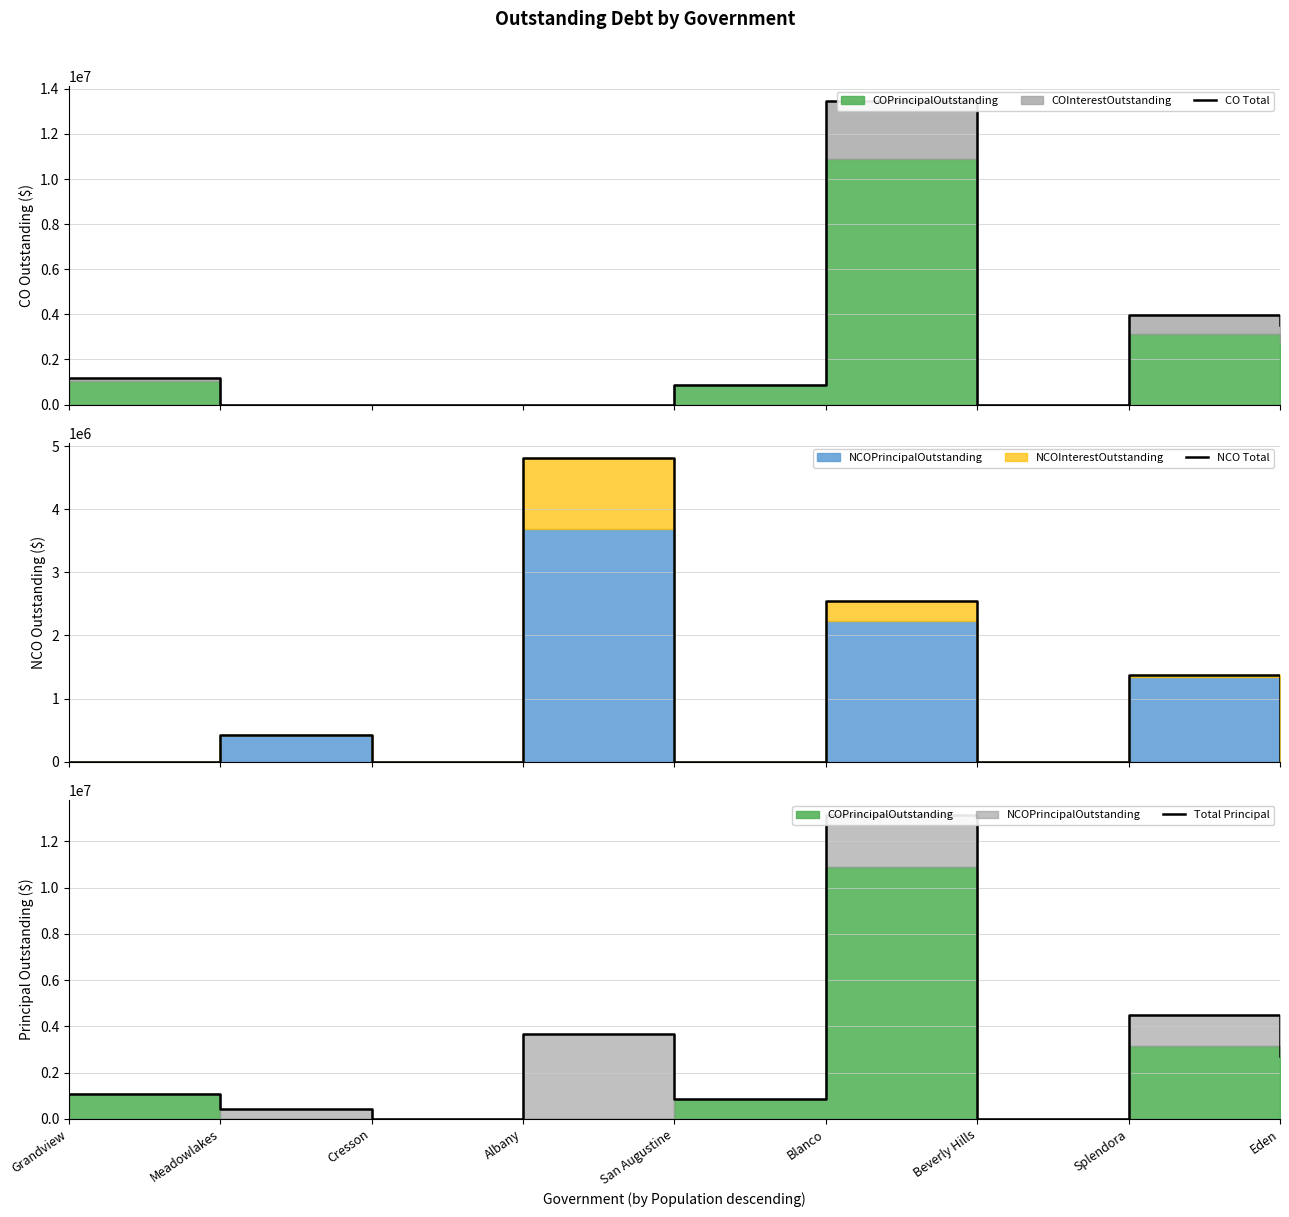

Which series has the widest spread of values?

CO Total